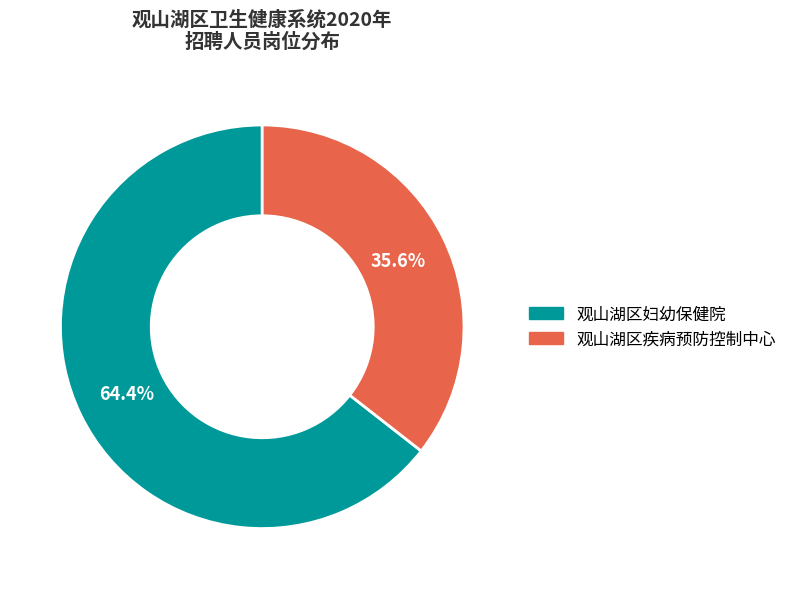

Which slice is the largest?

观山湖区妇幼保健院